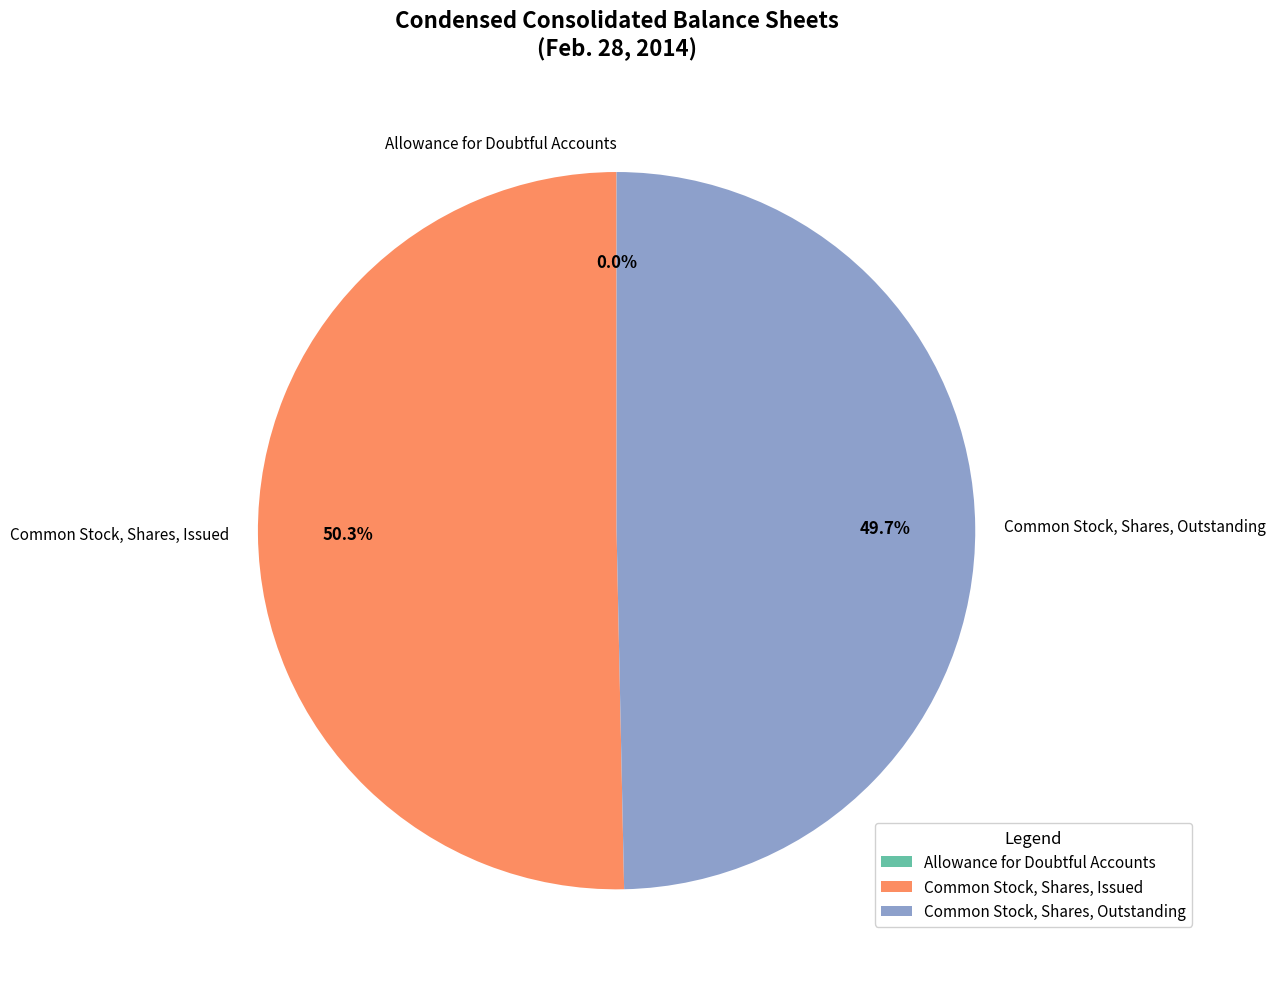

Combined, do Common Stock, Shares, Issued and Common Stock, Shares, Outstanding account for over 50%?

Yes